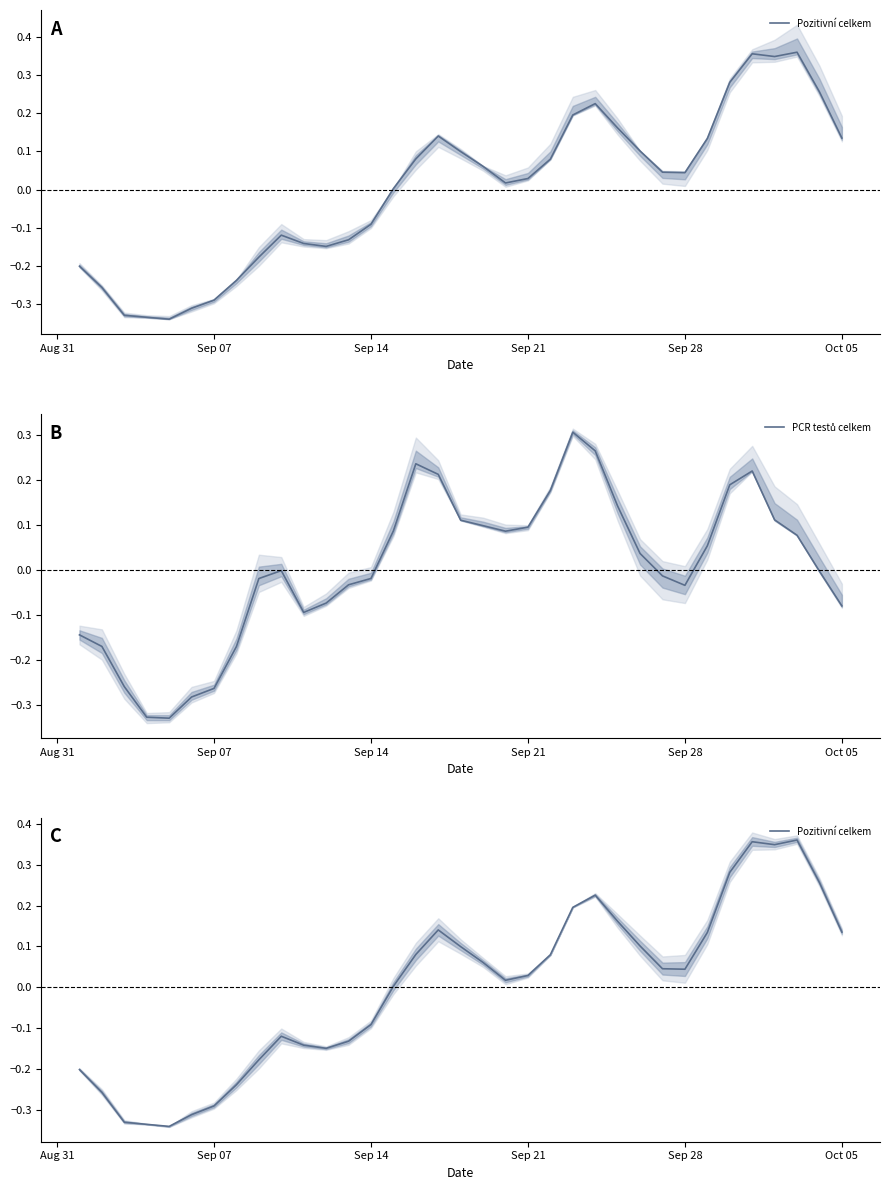

The PCR testů celkem series shows -0.1 at Sep 21. True or false?

False